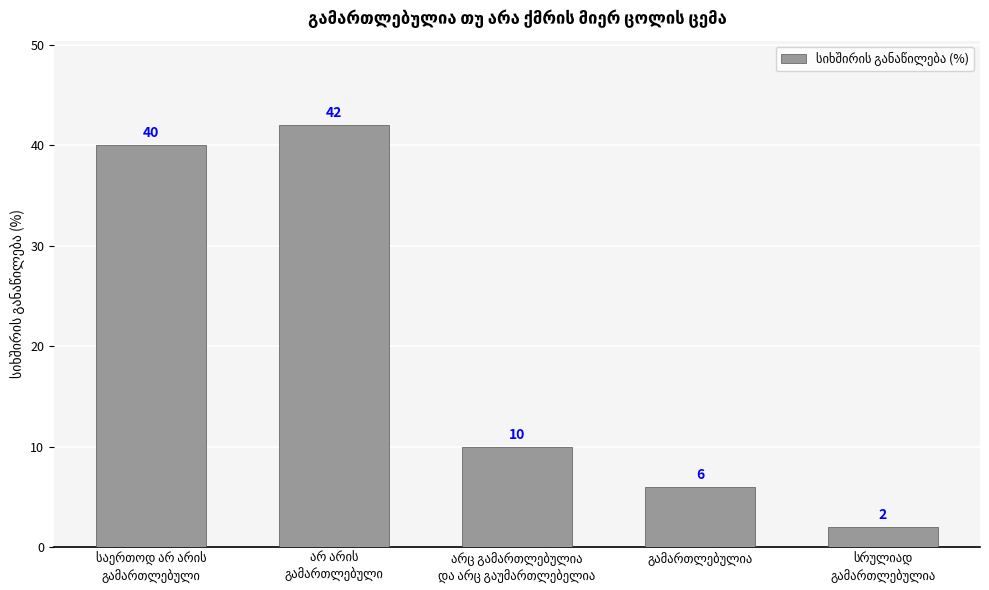

What is the difference between the second highest and second lowest values?

34